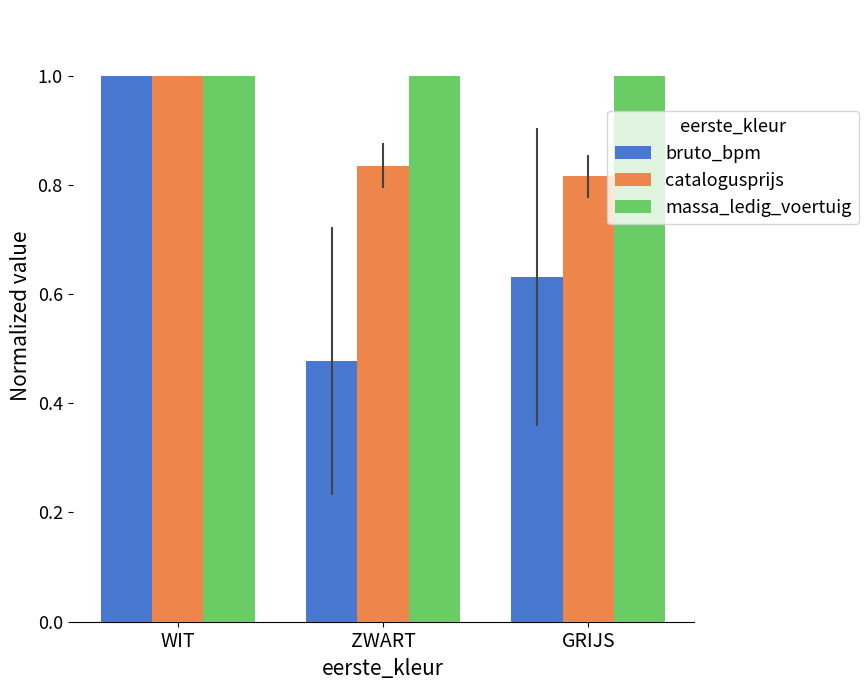

At which label does bruto_bpm reach its peak?

WIT